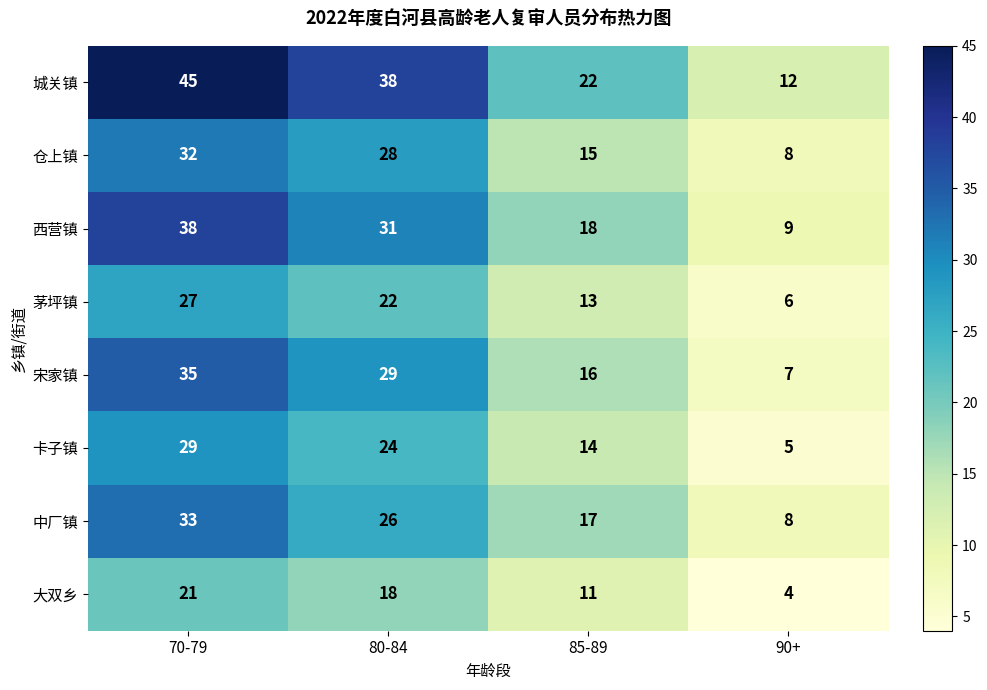

How many distinct data groups are displayed?

8